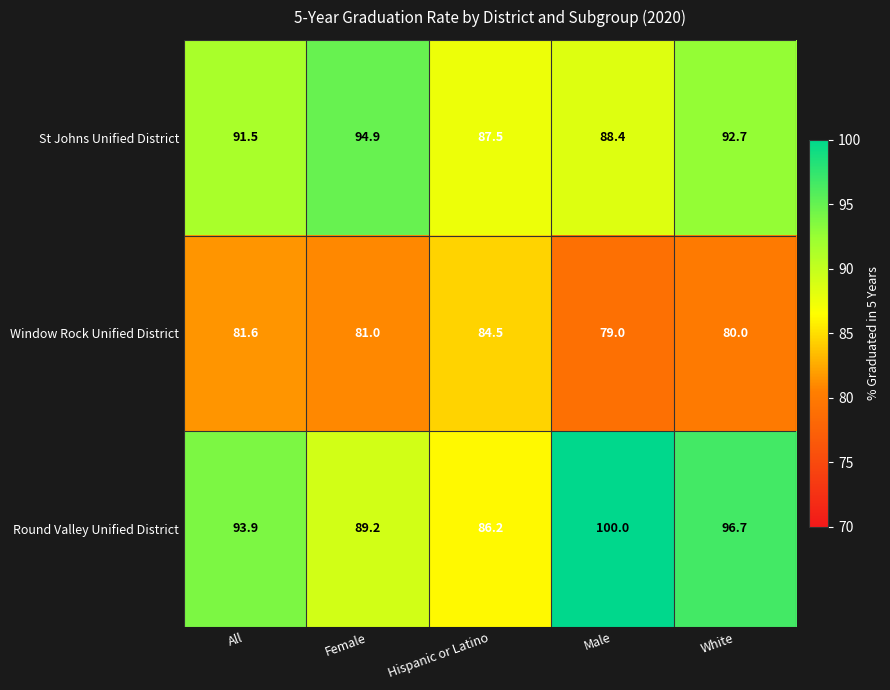

Reading right to left, list all the values displayed in this chart.

St Johns Unified District: White=92.7	Male=88.4	Hispanic or Latino=87.5	Female=94.9	All=91.5
Window Rock Unified District: White=80.0	Male=79.0	Hispanic or Latino=84.5	Female=81.0	All=81.6
Round Valley Unified District: White=96.7	Male=100.0	Hispanic or Latino=86.2	Female=89.2	All=93.9